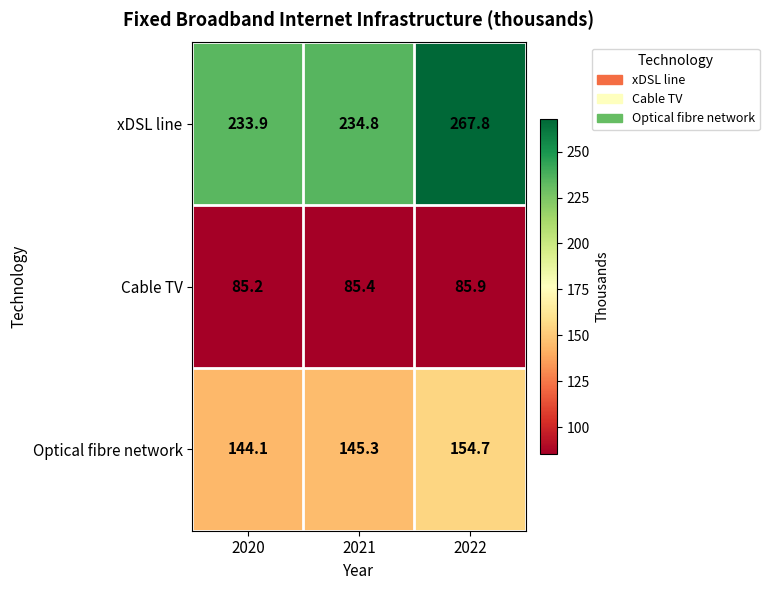

Rank the series by their maximum value, from highest to lowest.

xDSL line, Optical fibre network, Cable TV